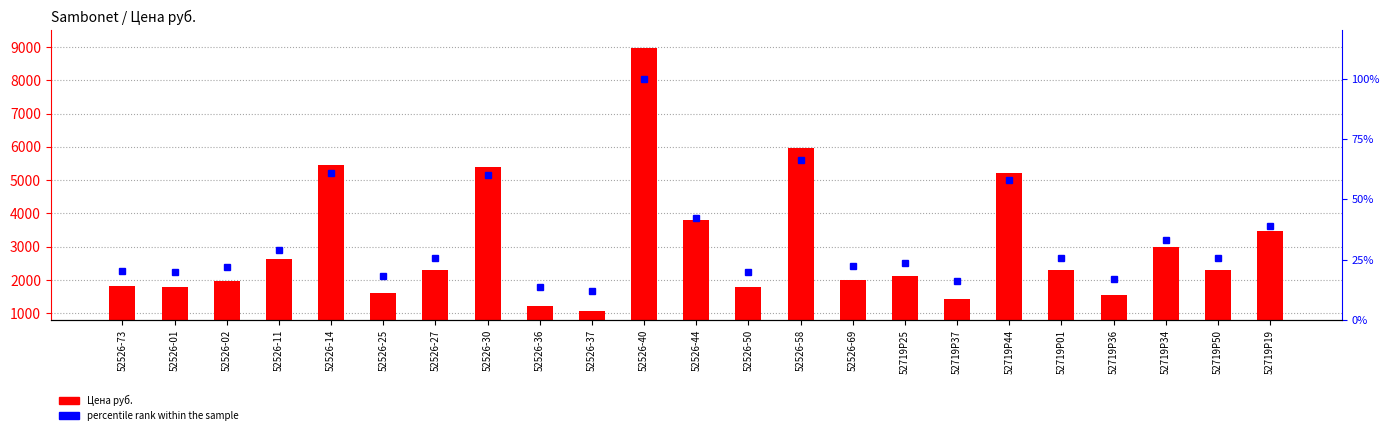

How many data points does each series have?

23